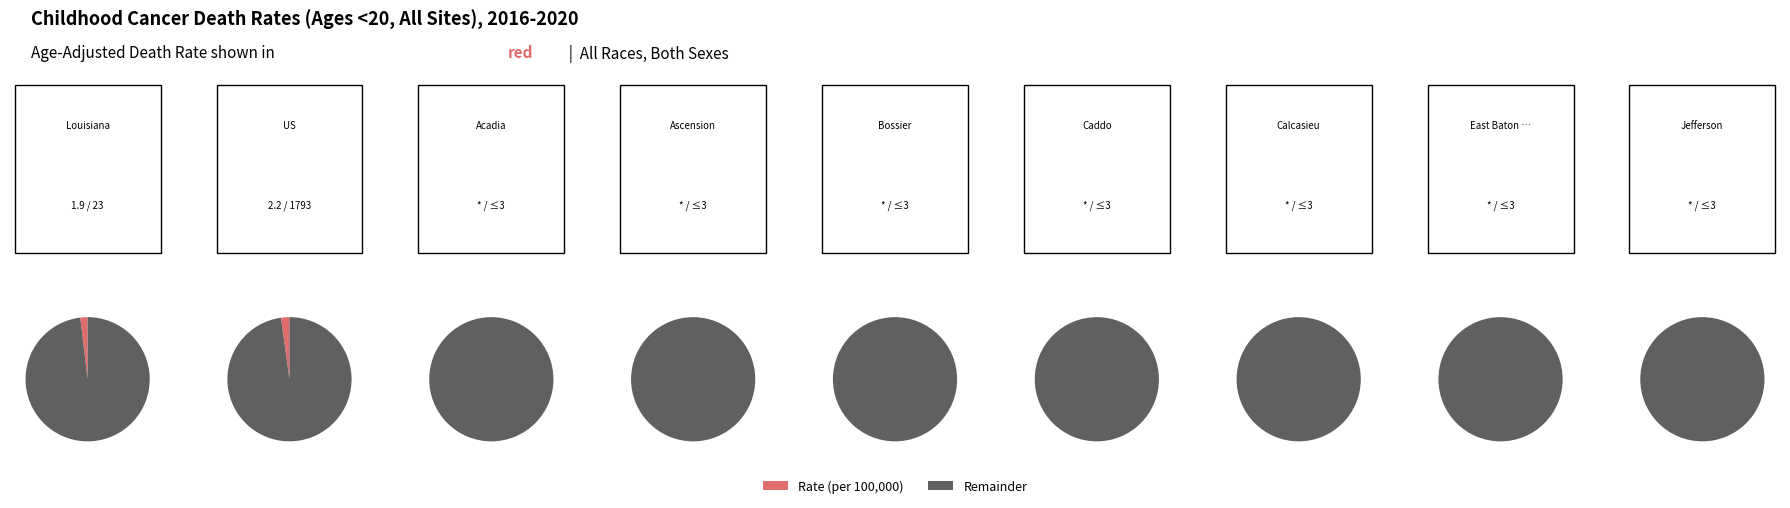

Which category has the biggest portion of the pie?

United States